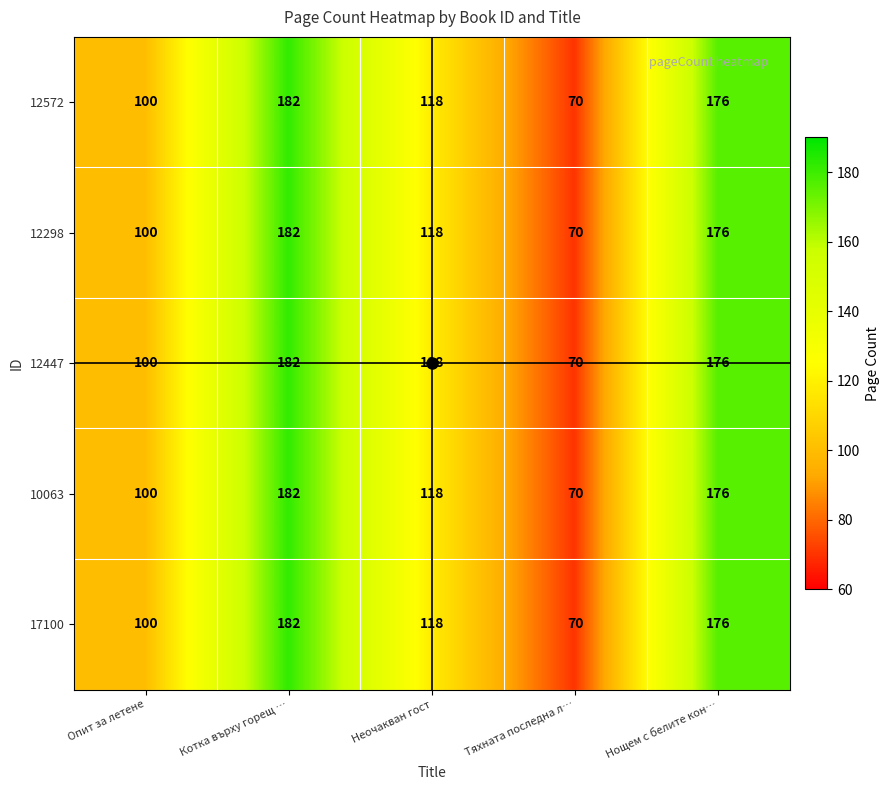

At which label is 12298 closest to 126?

Неочакван гост